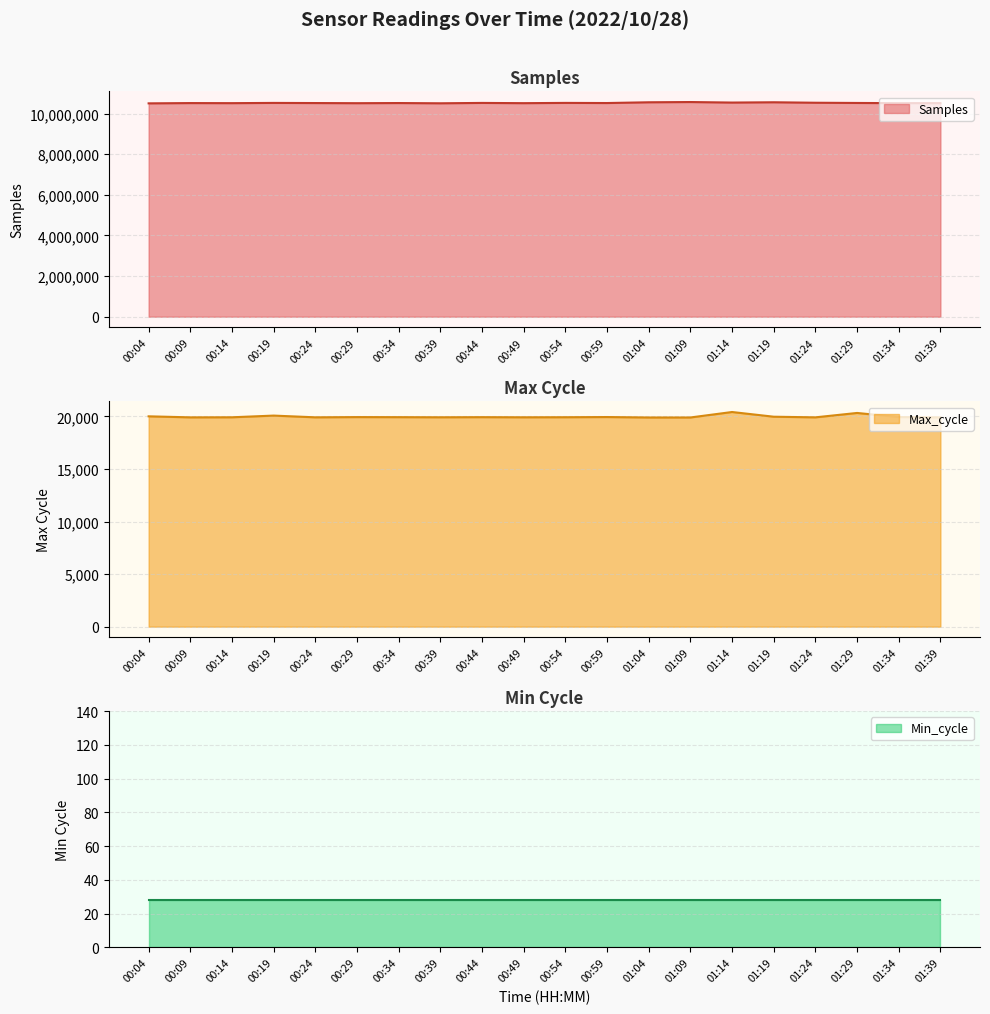

At which label does Max_cycle first exceed 19935?

00:04